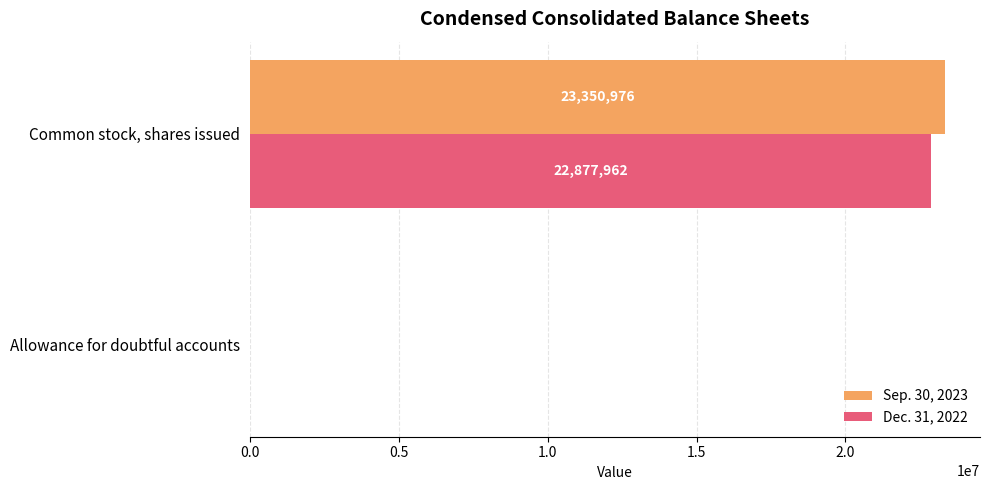

What is the sum of the Sep. 30, 2023 values at Common stock, shares issued and Allowance for doubtful accounts?

23352388